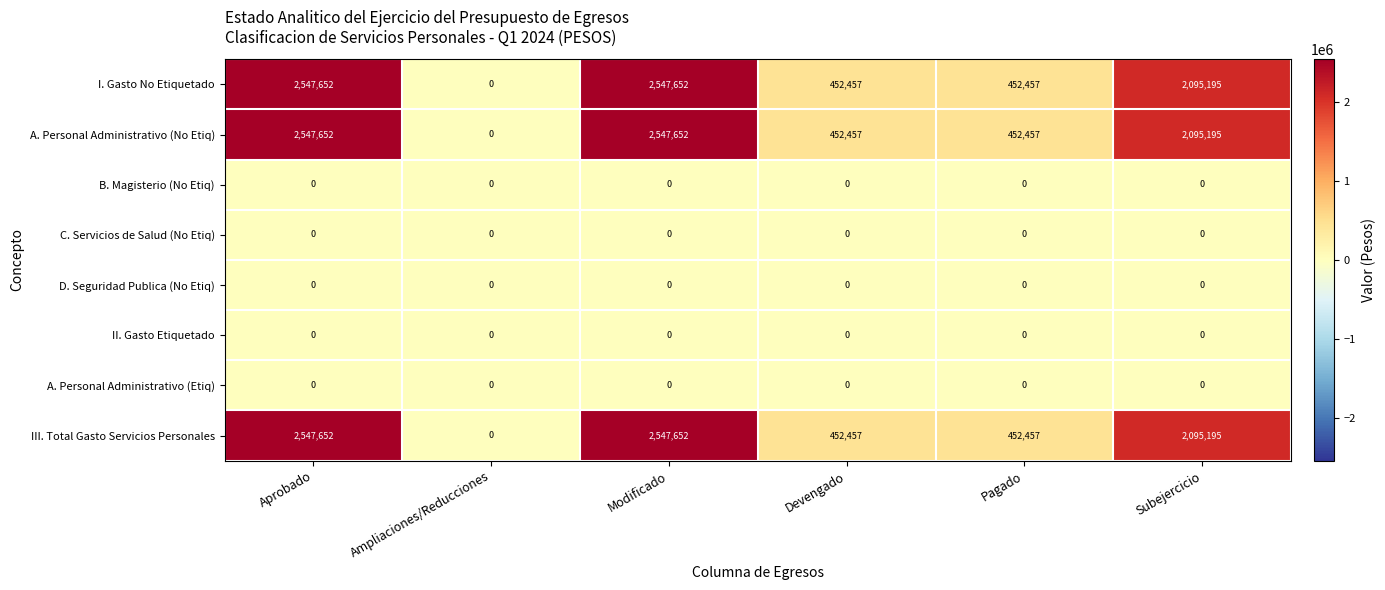

Is it true that A. Personal Administrativo (No Etiq) equals 652429 at Pagado?

False